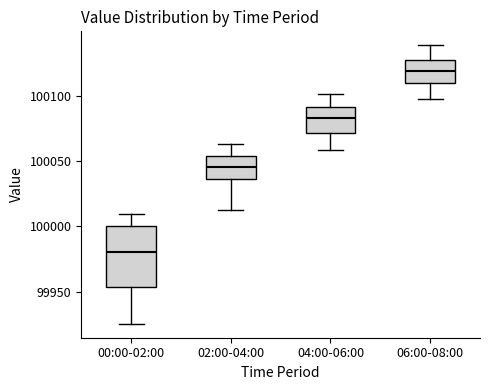

Where does the lower whisker of the box for 04:00-06:00 end on the y-axis? The values are not printed on the chart, so give them approximately, as read against the axis.

100060